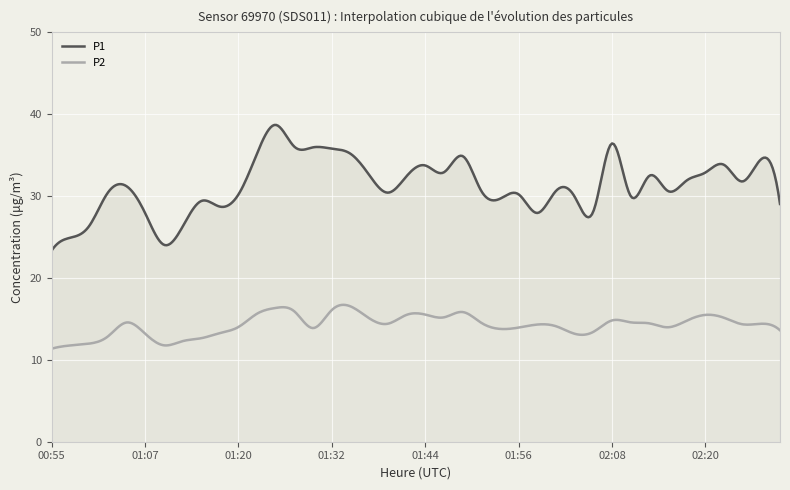

True or false: P1 has a value of 30.6 at 02:01.

True